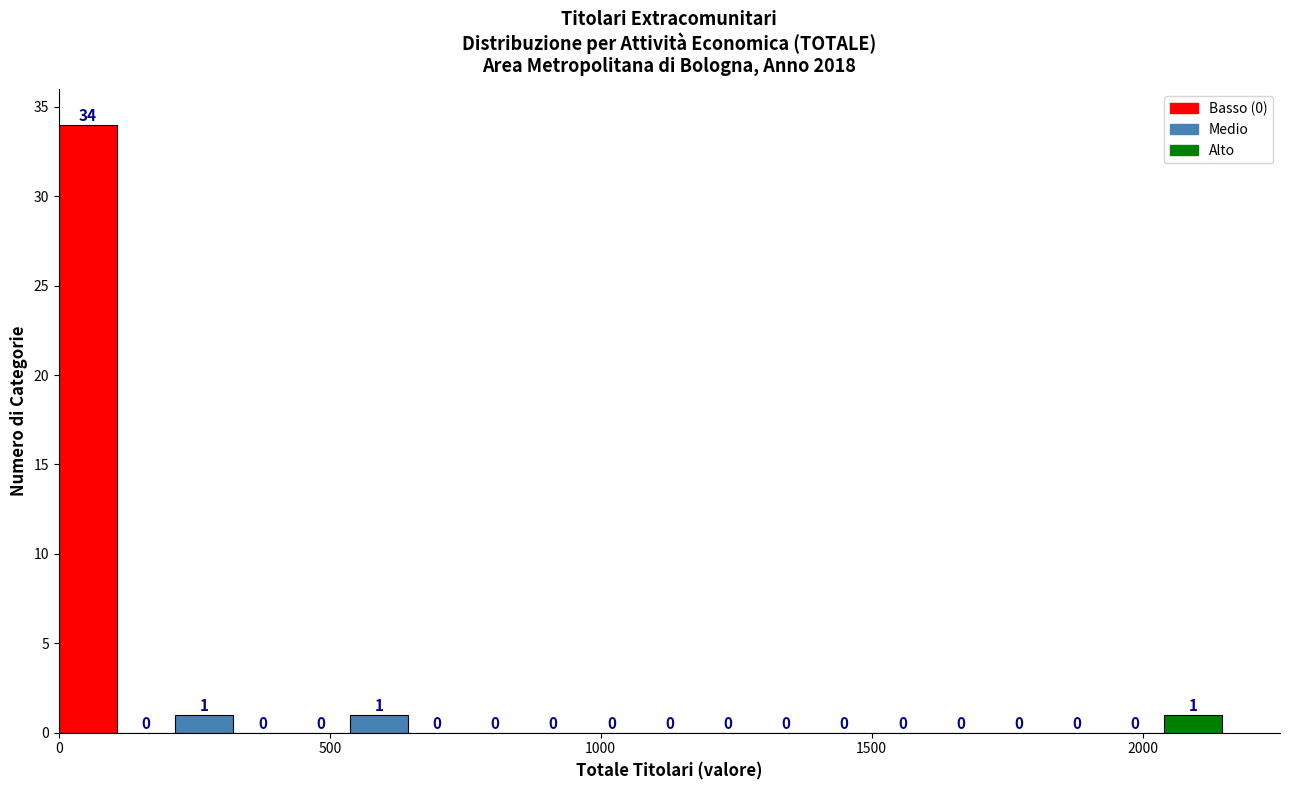

Read against the x-axis, roughly where is the centre of the tallest bar?

50